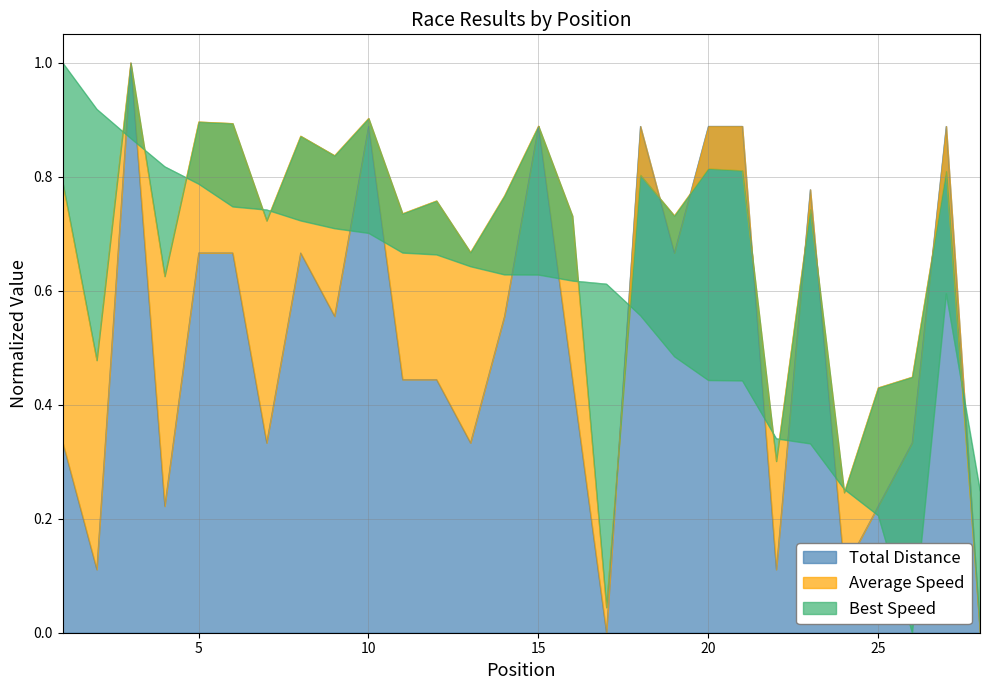

Which series has the widest spread of values?

Total Laps